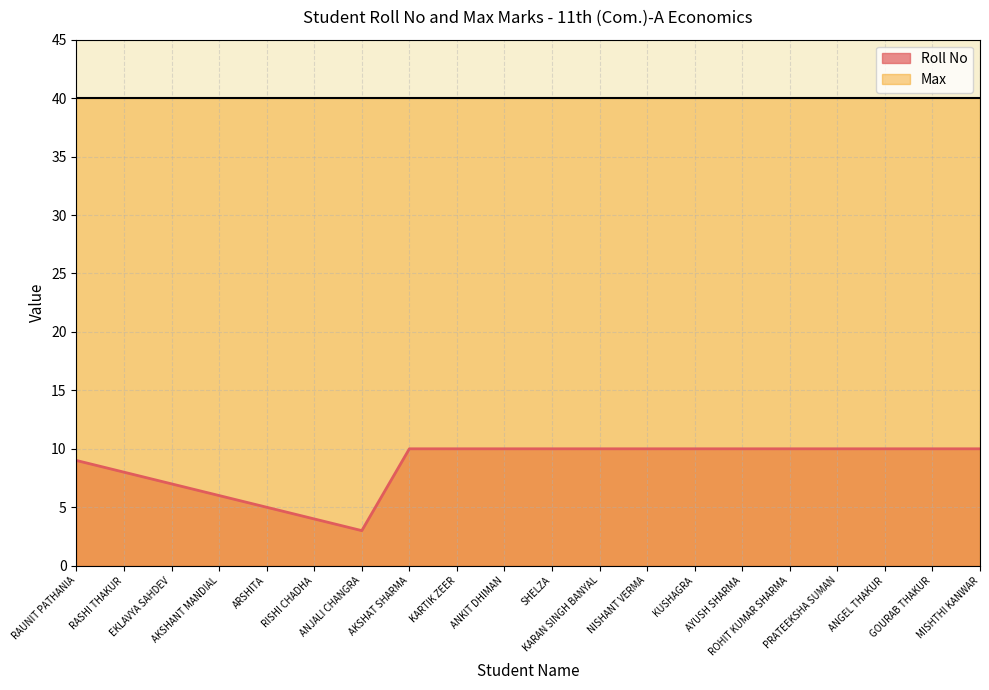

Which category has the lowest value across all series?

ANJALI CHANGRA